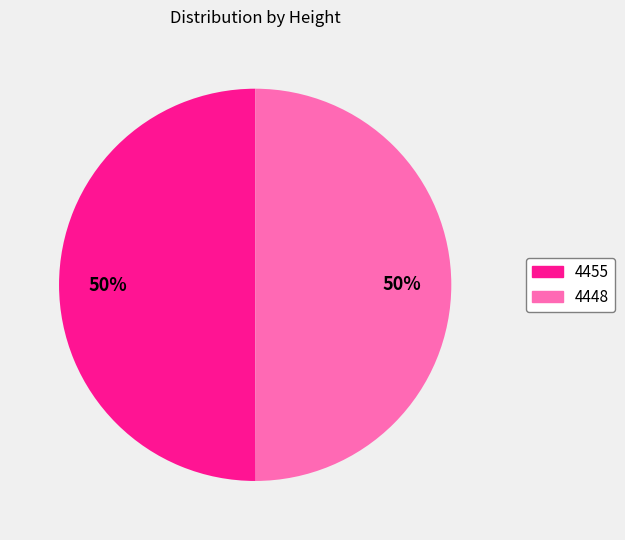

To the nearest percent, what is the average slice percentage?

50%